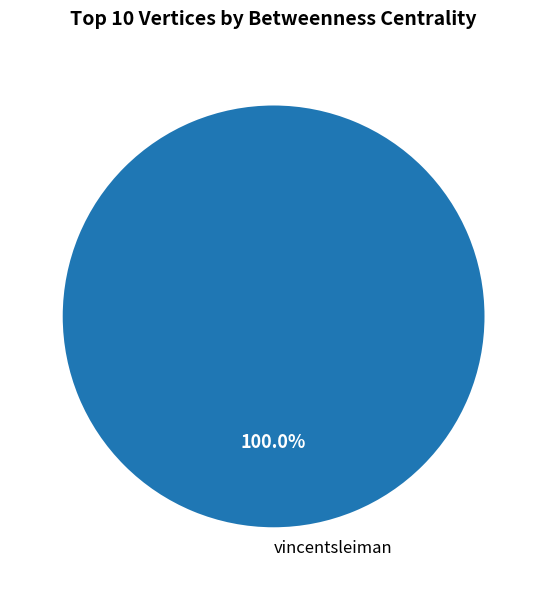

Does any single category account for the majority?

Yes